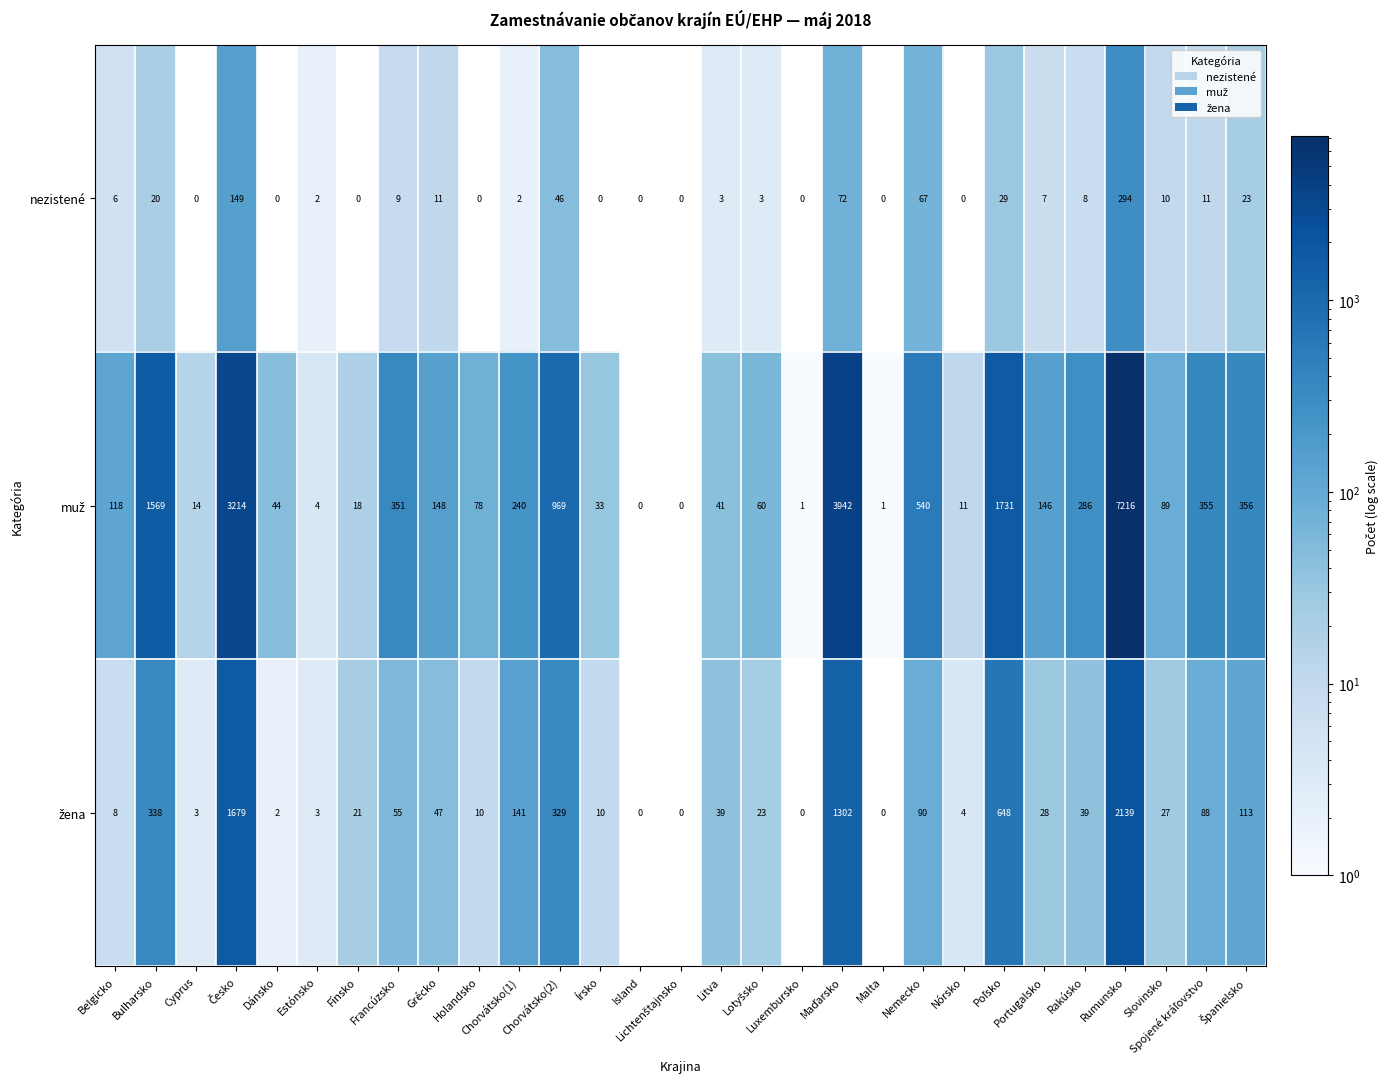

What is the spread (max minus min) of values at Chorvátsko(1)?

238